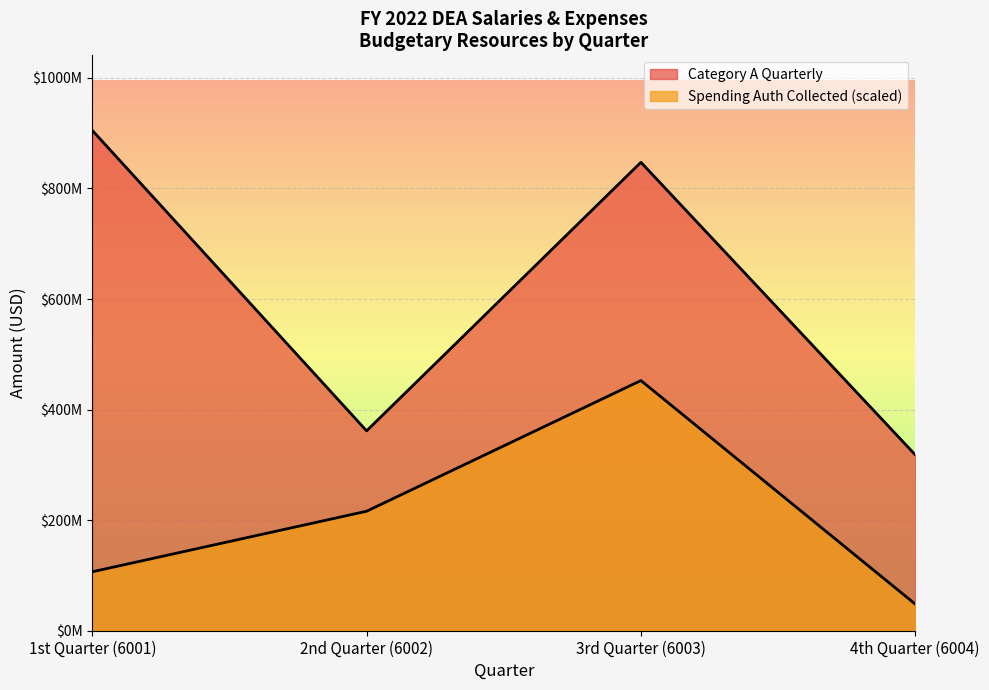

Reading right to left, extract all data points from this chart.

Category A Quarterly: 4th Quarter (6004)=318214860.0	3rd Quarter (6003)=847357619.0	2nd Quarter (6002)=361533124.0	1st Quarter (6001)=905086397.0
Spending Auth Collected: 4th Quarter (6004)=48144584.8	3rd Quarter (6003)=452543198.5	2nd Quarter (6002)=216138620.8	1st Quarter (6001)=106627299.7